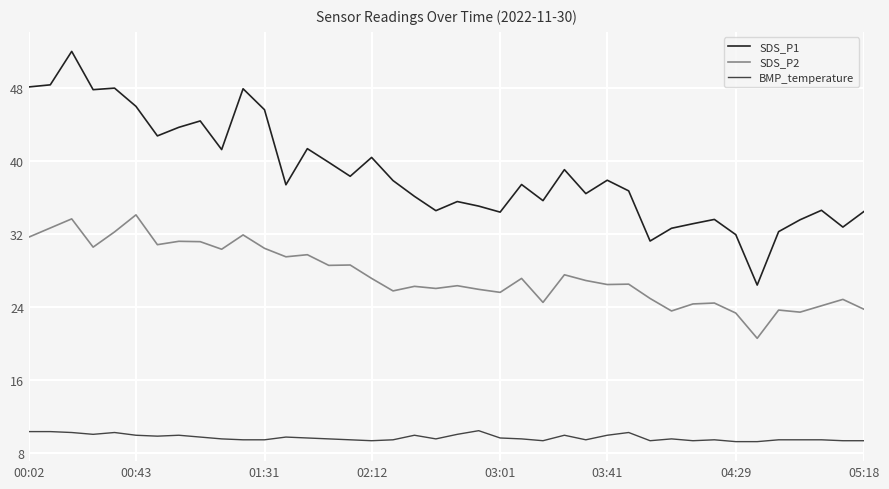

In SDS_P1, how many points are lower than both neighbors (excluding endpoints)?

12